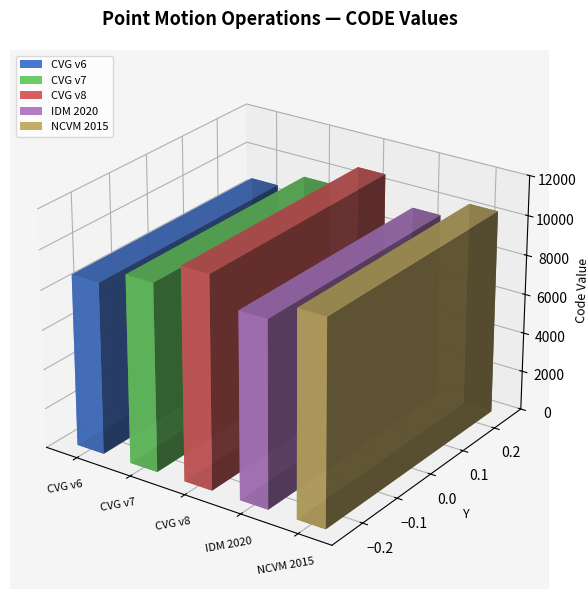

True or false: the data shows 14642 at Indonesian Deformation Model 2020.

False